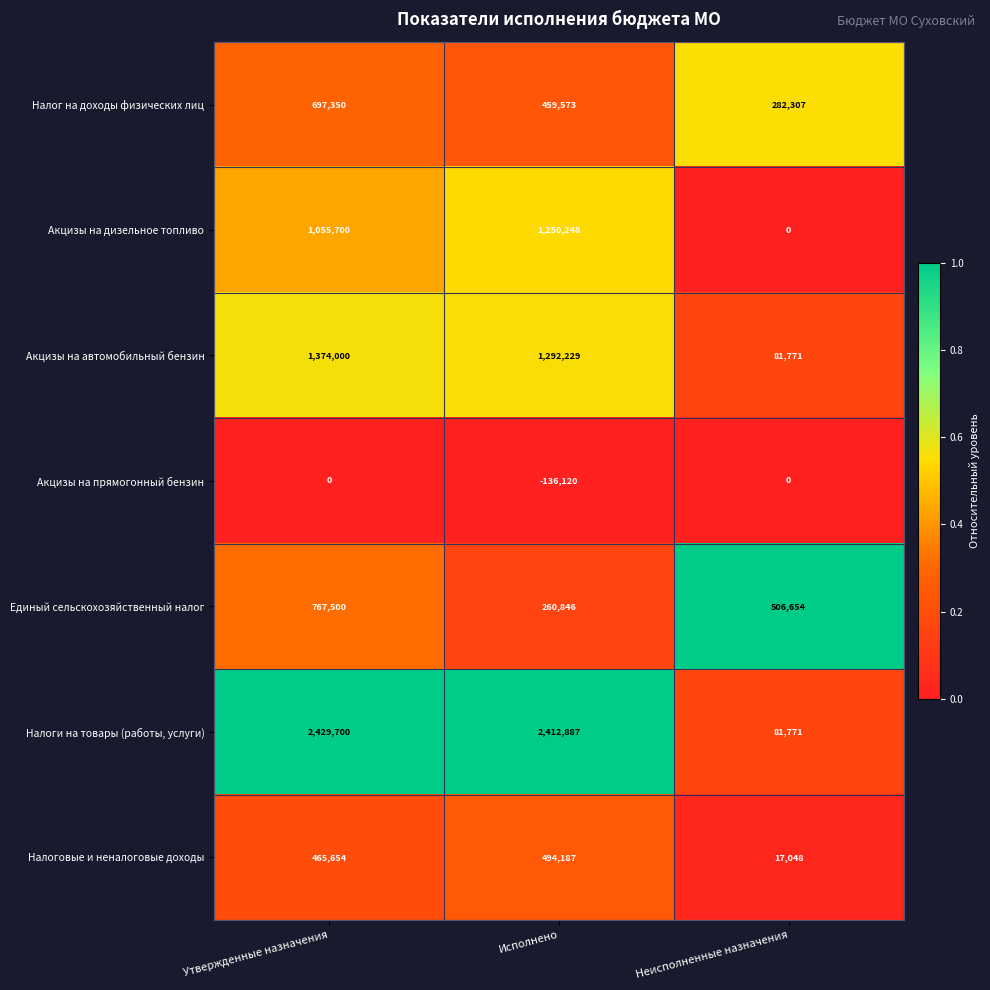

Reading left to right, transcribe all the data shown in this chart.

Налог на доходы физических лиц: 697350	459573	282307
Акцизы на дизельное топливо: 1055700	1250248	0
Акцизы на автомобильный бензин: 1374000	1292229	81771
Акцизы на прямогонный бензин: 0	-136120	0
Единый сельскохозяйственный налог: 767500	260846	506654
Налоги на товары (работы, услуги): 2429700	2412887	81771
Налоговые и неналоговые доходы: 465654	494187	17048